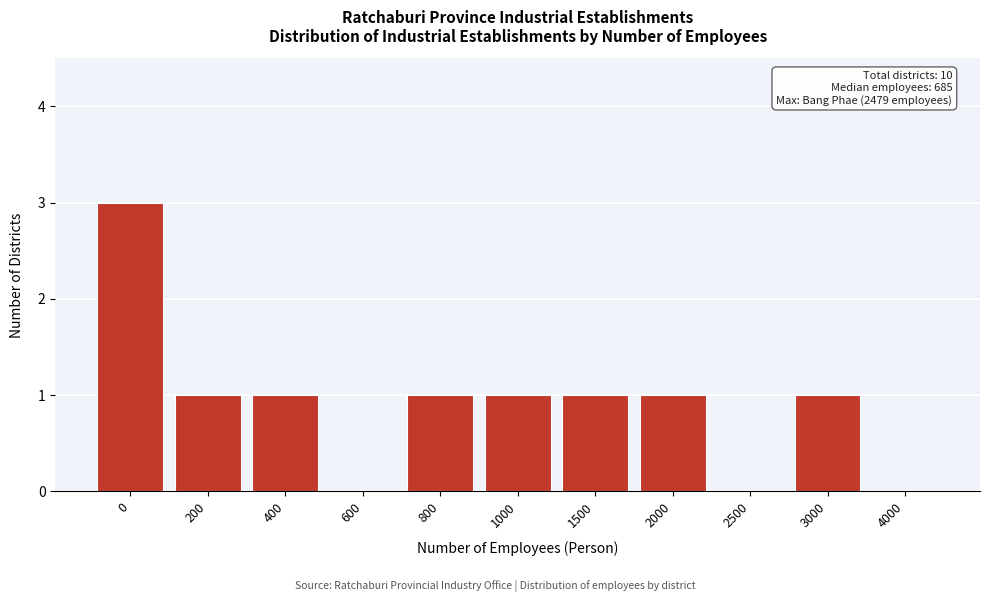

Reading right to left, extract all data points from this chart.

4000=0	3000=1	2500=0	2000=1	1500=1	1000=1	800=1	600=0	400=1	200=1	0=3